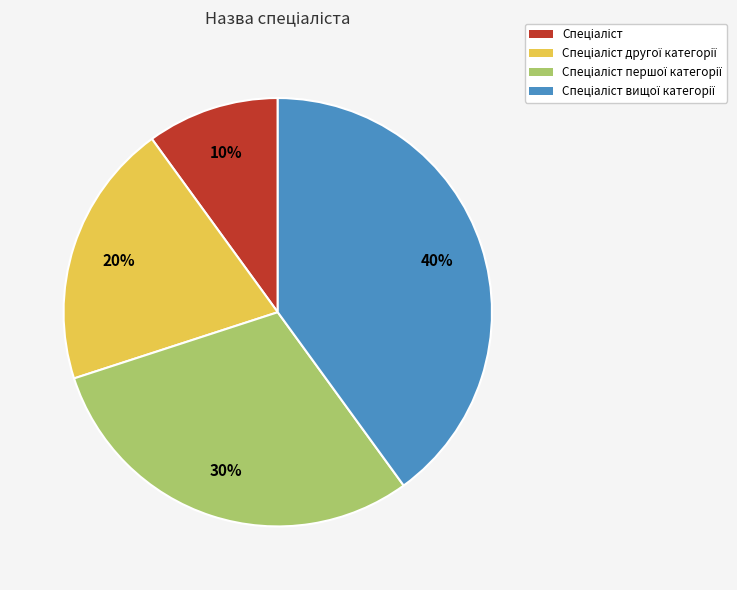

To the nearest percent, what is the average slice percentage?

25%